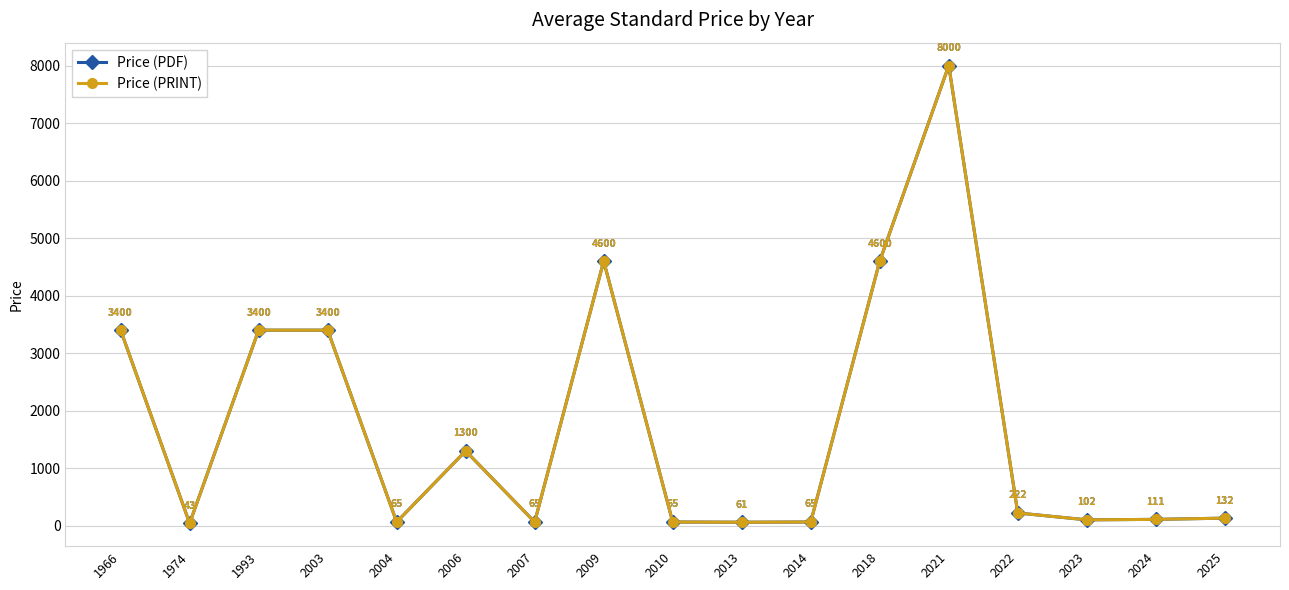

What is the highest value of the Price (PDF) series?

8000.0